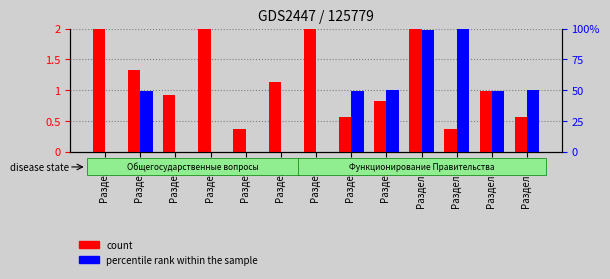

Which series has the largest total across all categories?

count